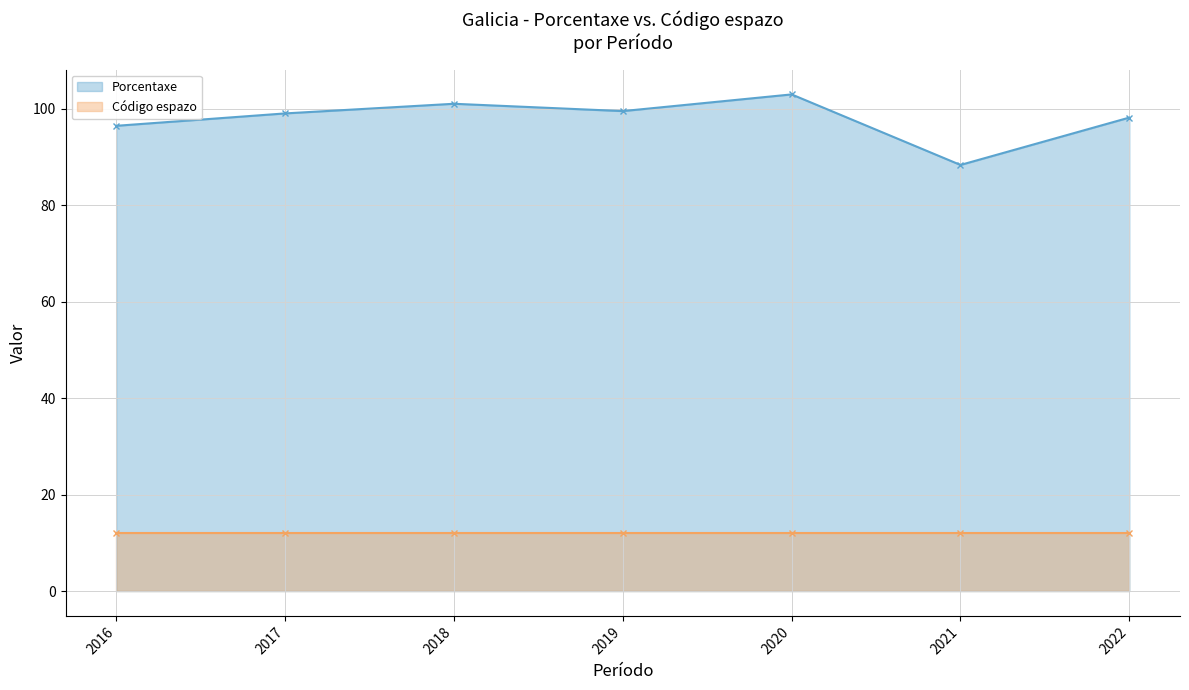

True or false: Porcentaxe (line) and Código espazo (line) intersect in this chart.

False